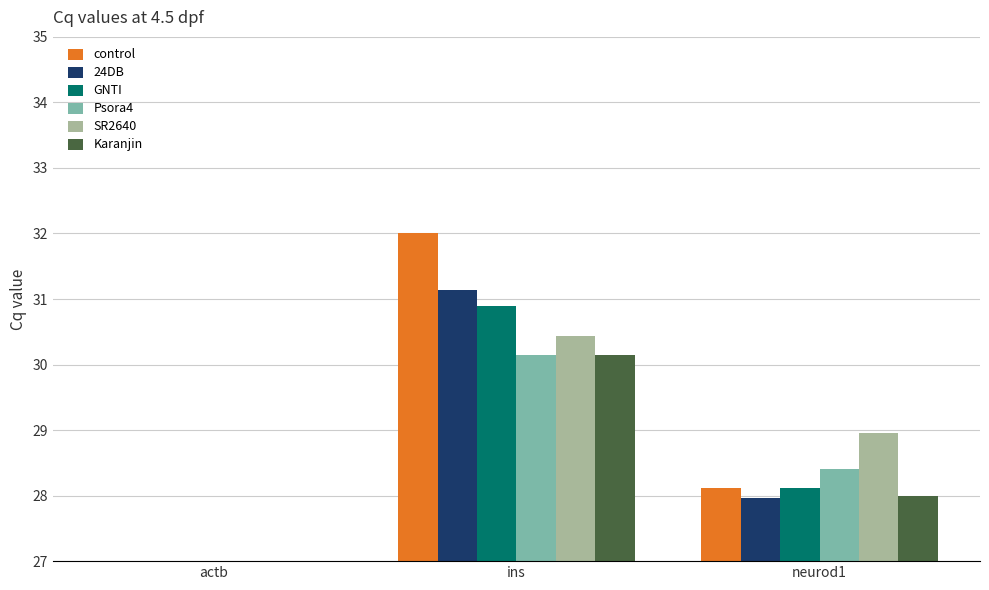

Are the bars grouped side by side (vs. stacked)?

Yes